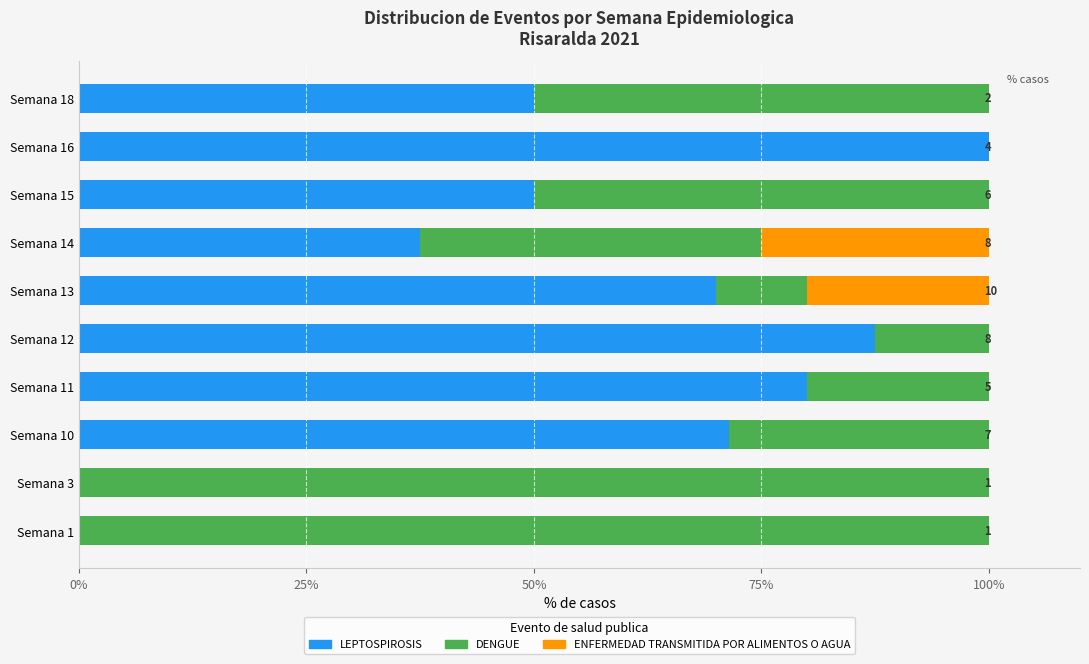

The LEPTOSPIROSIS series shows 80.0 at Semana 11. True or false?

True